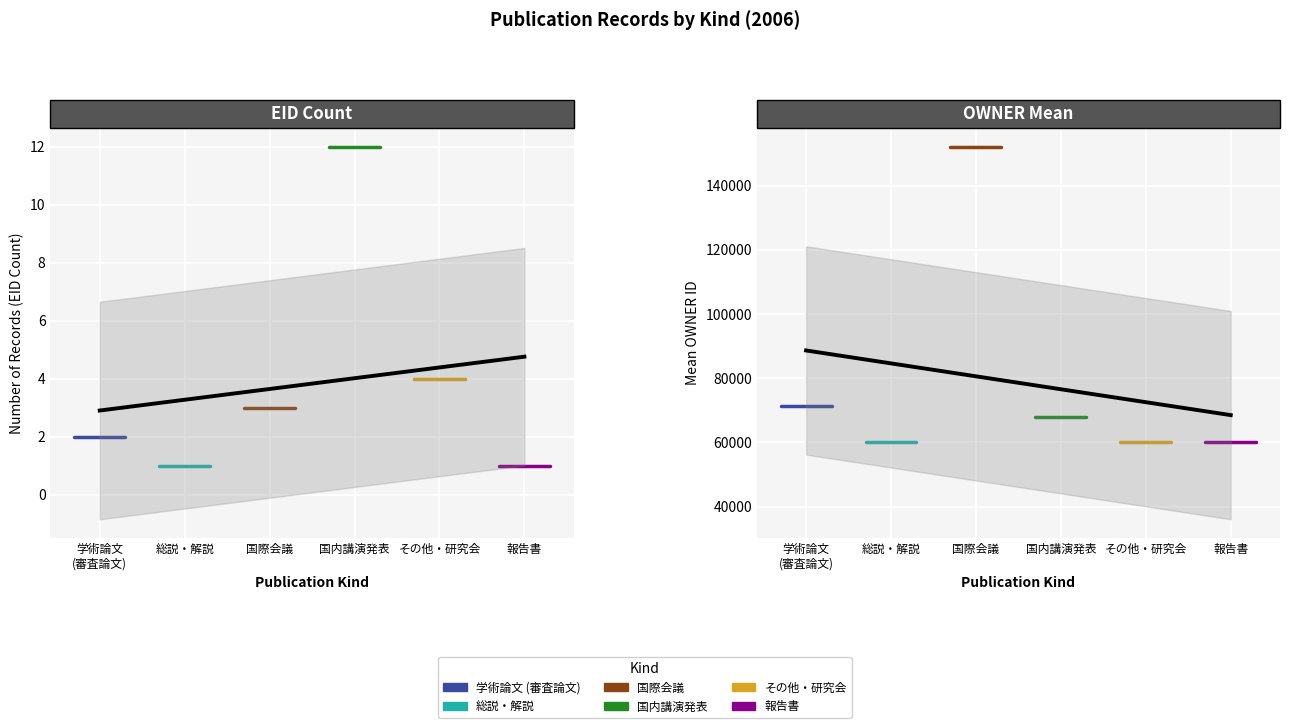

What is the average value of the その他・研究会 series?

60027.0